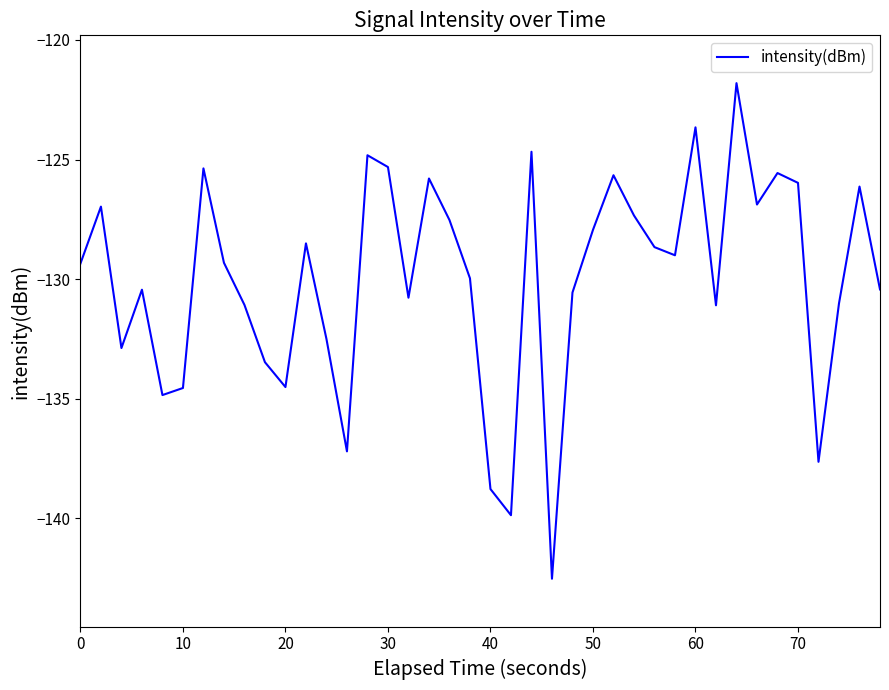

What is the greatest value displayed?

-121.8